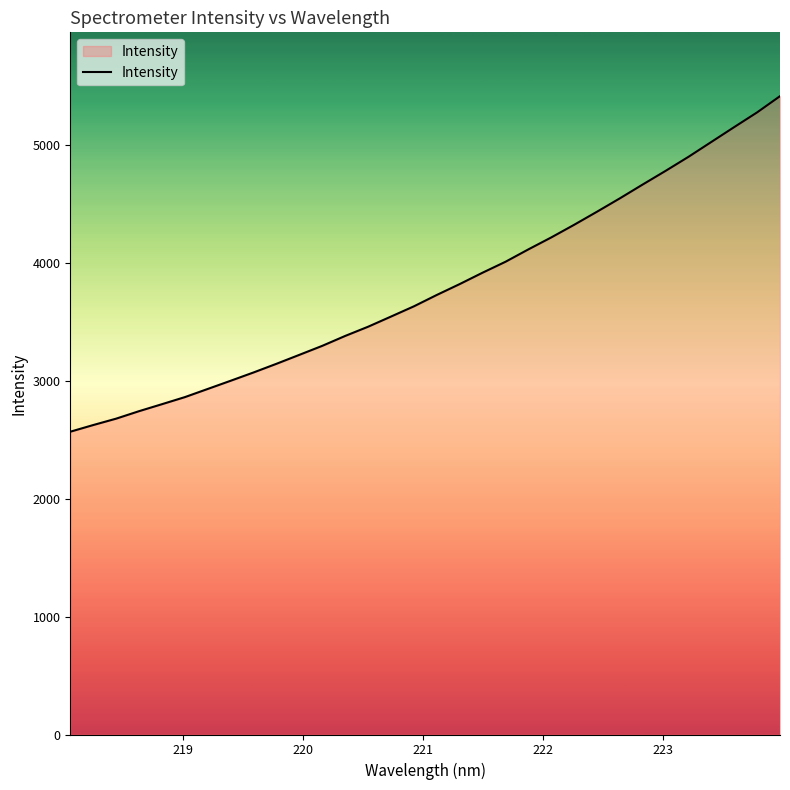

What is the difference between the maximum and minimum values?

2844.2